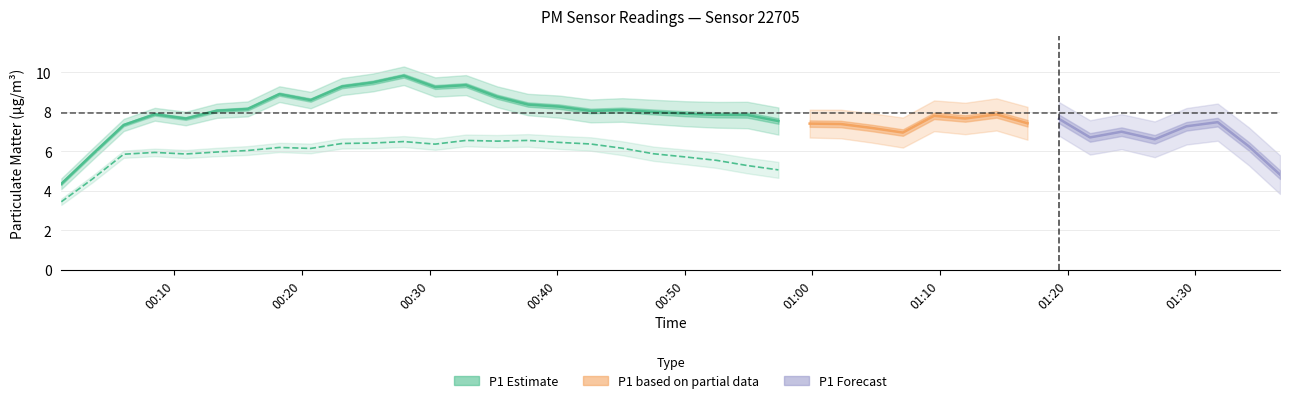

What is the value of the P2 point at the 14th from the left?

6.5